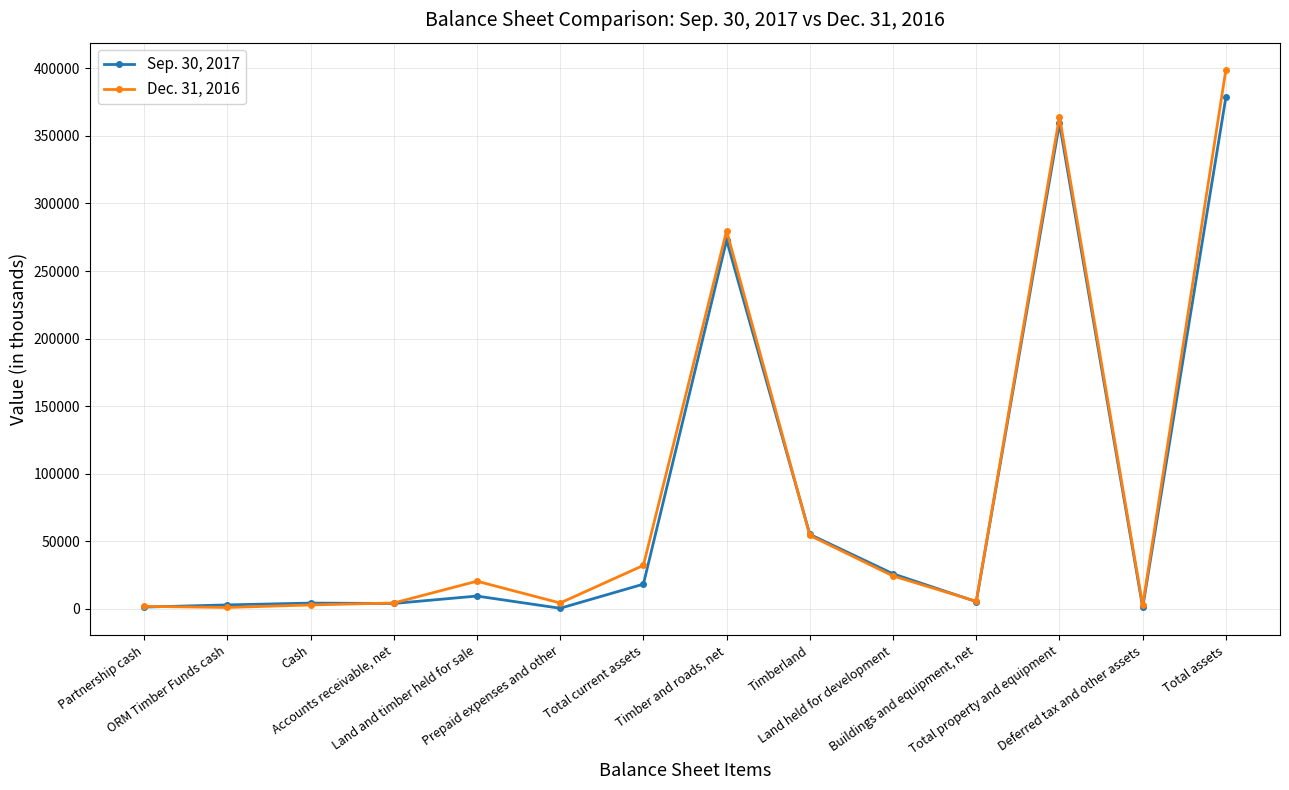

What is the maximum value shown in the chart?

399050